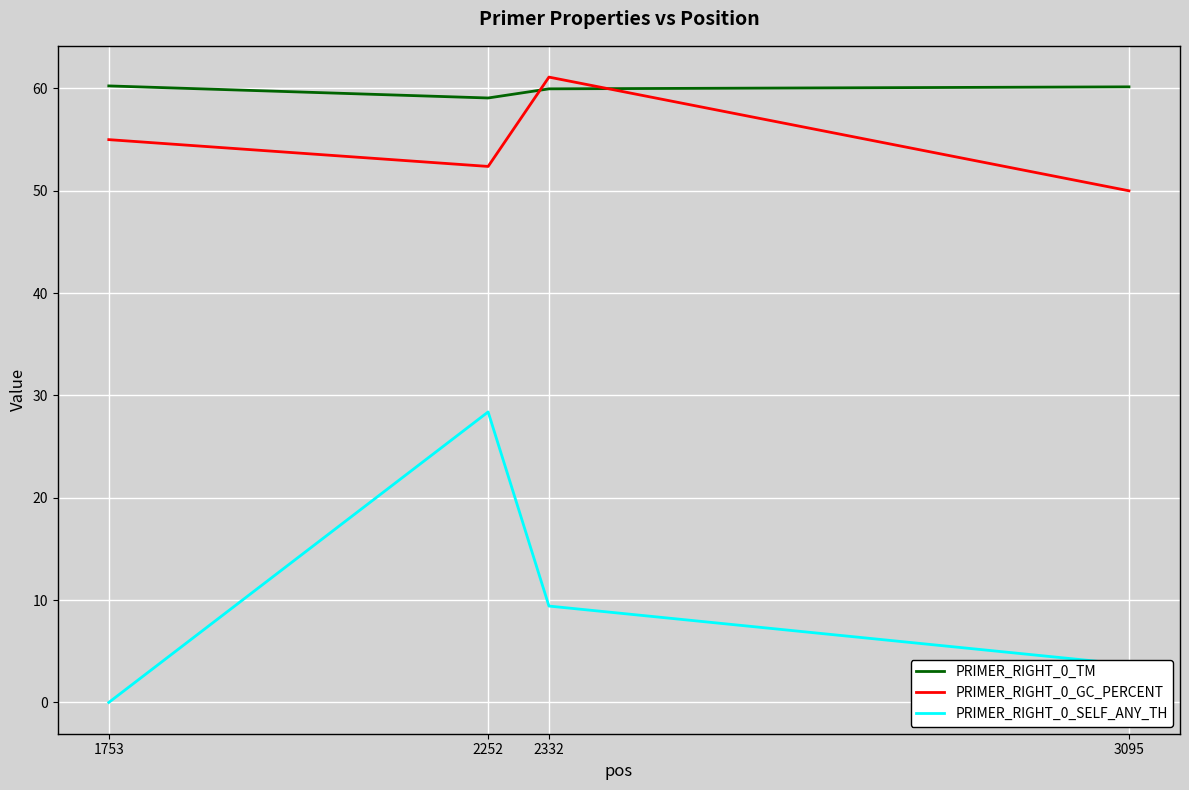

True or false: PRIMER_RIGHT_0_SELF_ANY_TH and PRIMER_RIGHT_0_TM cross at least once.

False